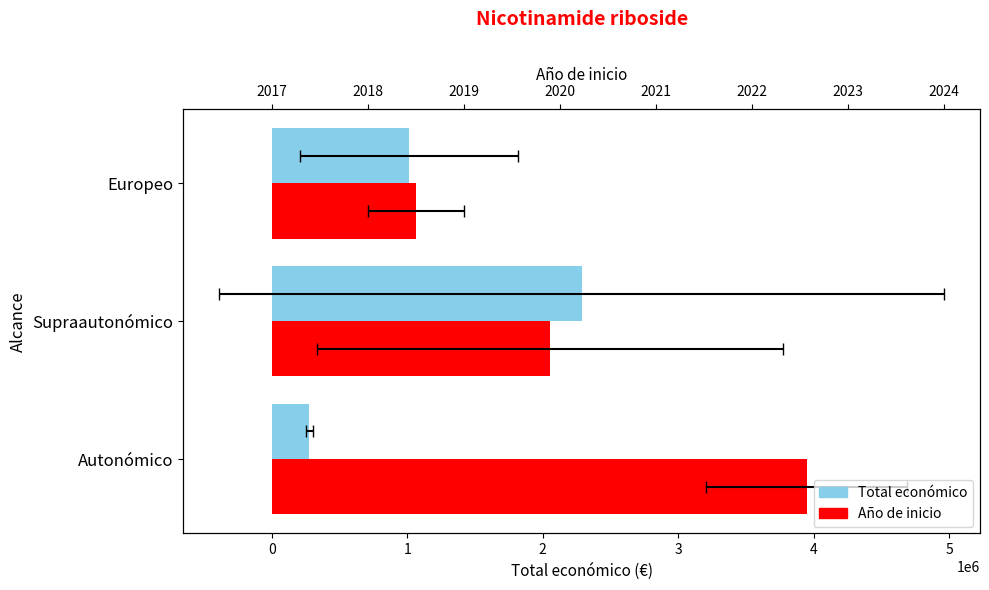

What is the minimum value shown in the chart?

277465.1